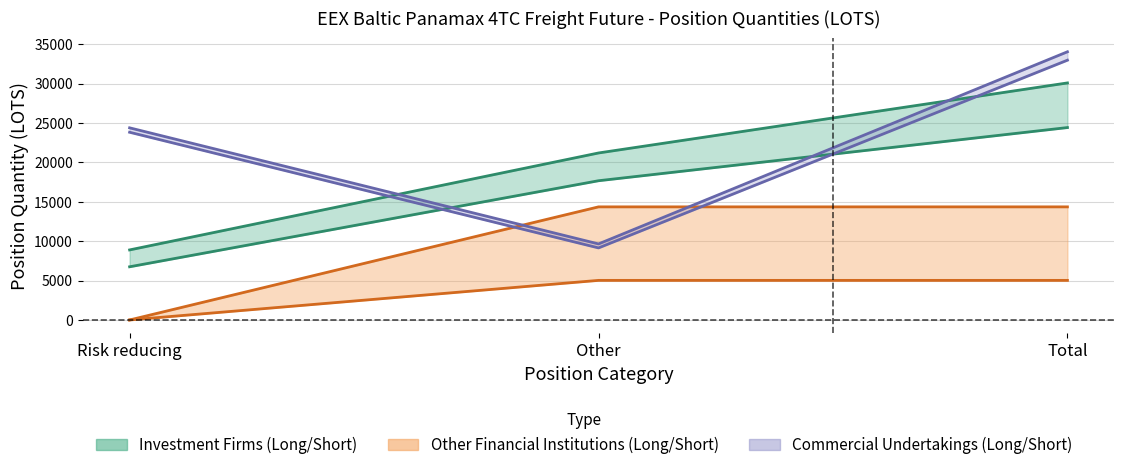

List the labels in order of Investment Firms Long value, smallest first.

Risk reducing, Other, Total